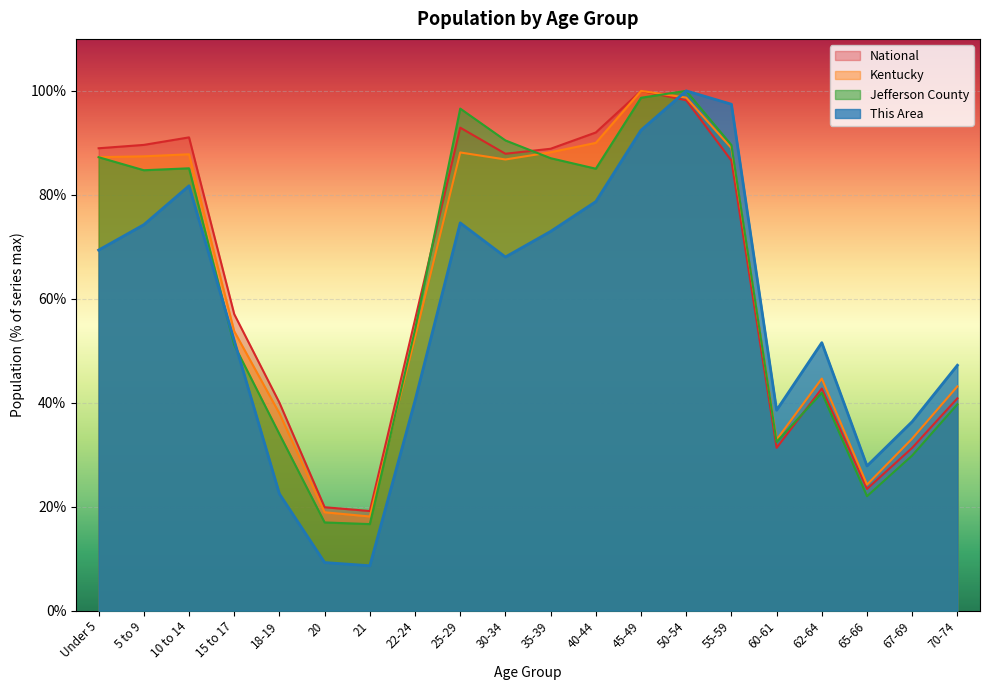

After their last crossing, which series has the higher values: Kentucky or Jefferson County?

Kentucky